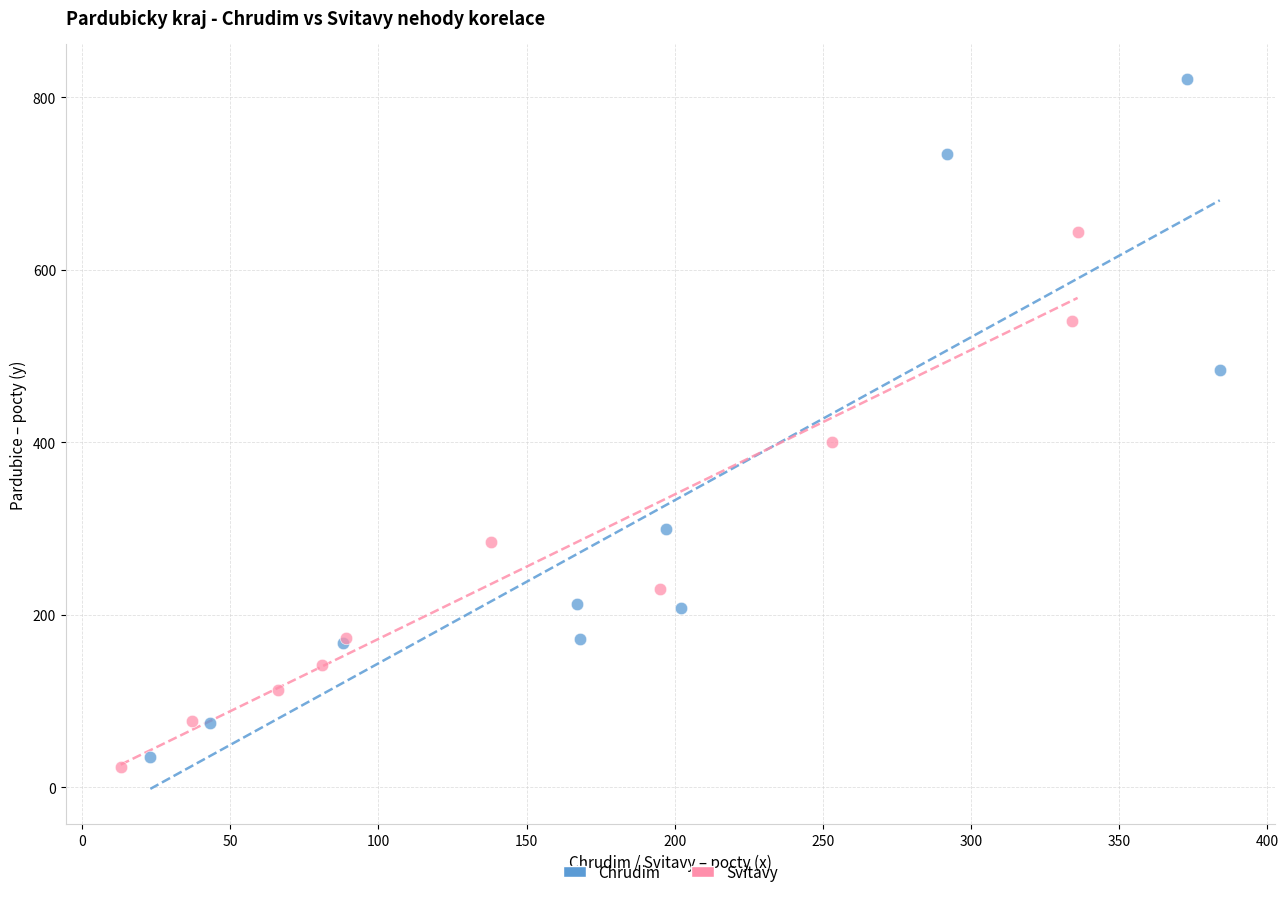

Which series has the widest spread of Y values?

Chrudim